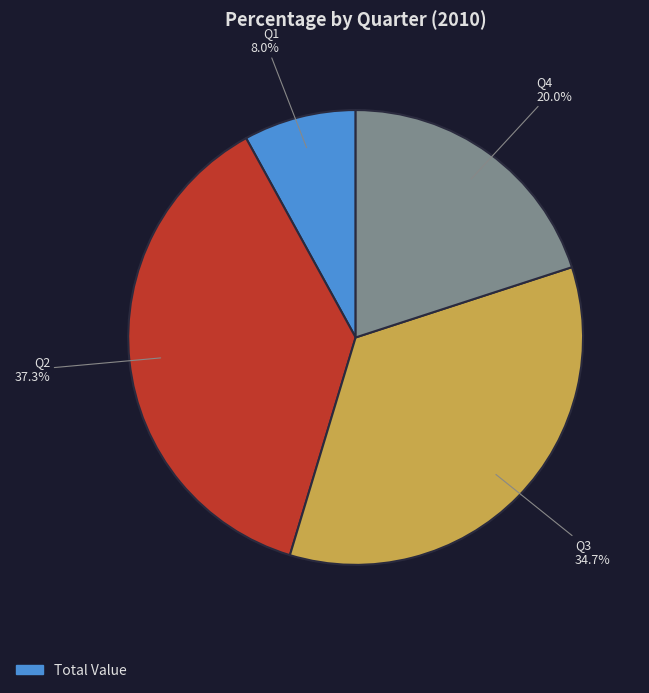

Is there any slice that represents more than half of the pie?

No